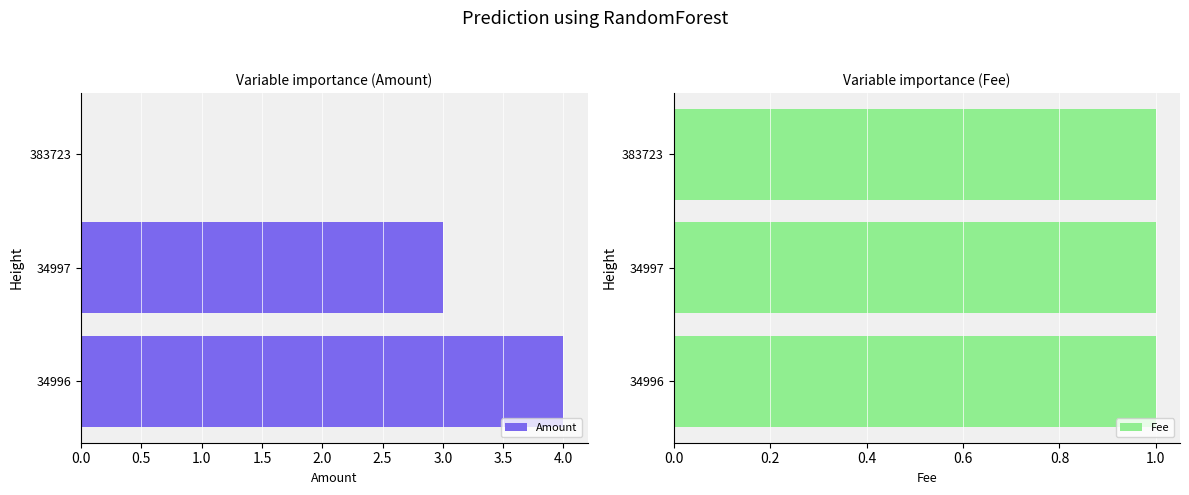

What is the difference between the maximum and minimum values in the Amount series?

4.0